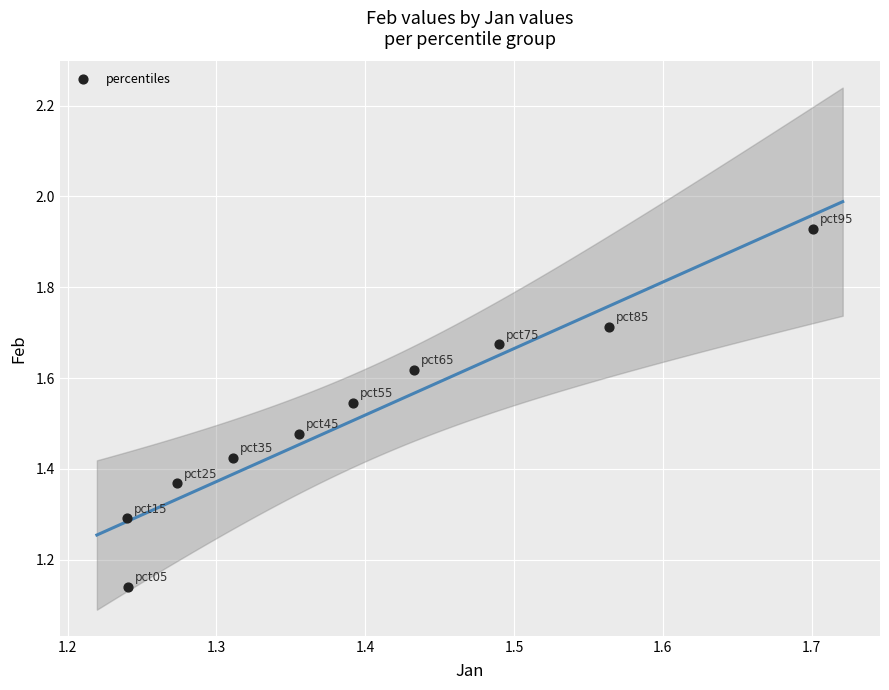

What is the range of X values (max minus min)?

0.5